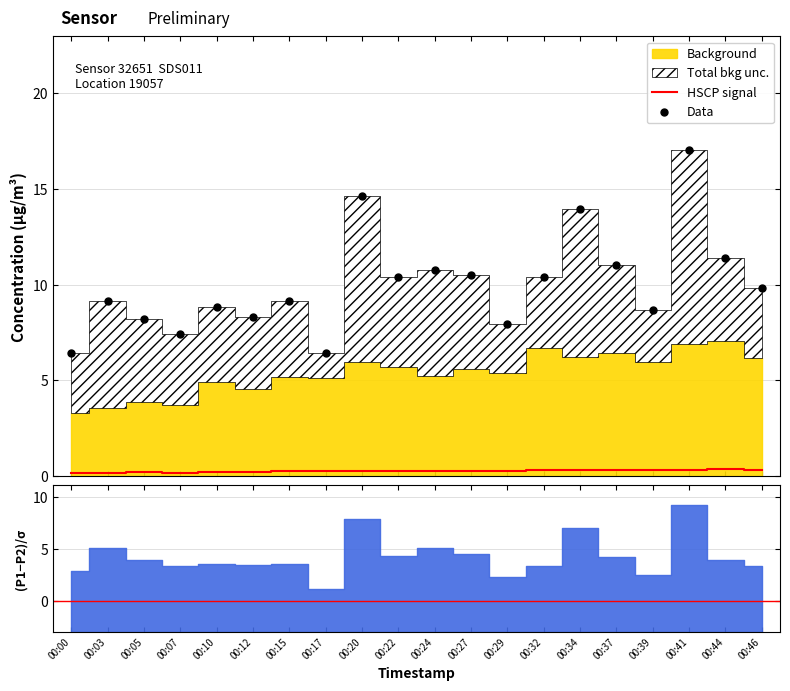

At which category is the sum across all series the highest?

00:41